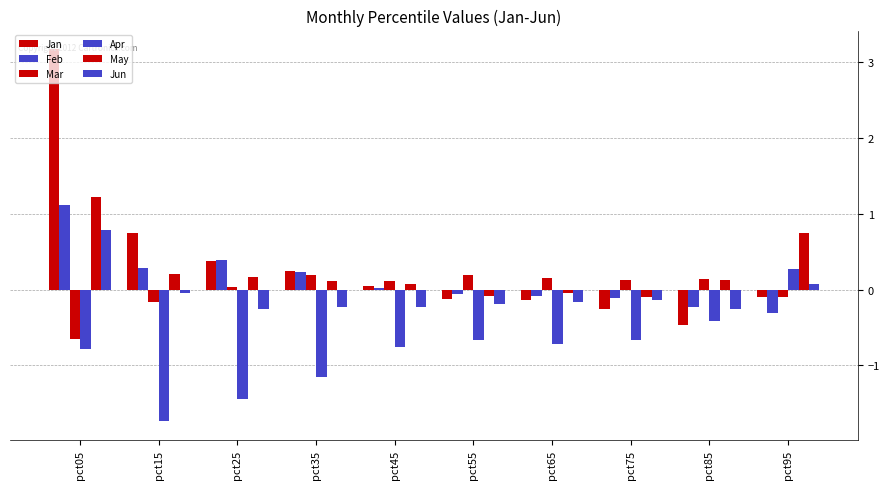

Reading right to left, transcribe all the data shown in this chart.

Jan: -0.1	-0.5	-0.3	-0.1	-0.1	0.0	0.2	0.4	0.7	3.2
Feb: -0.3	-0.2	-0.1	-0.1	-0.1	0.0	0.2	0.4	0.3	1.1
Mar: -0.1	0.1	0.1	0.2	0.2	0.1	0.2	0.0	-0.2	-0.7
Apr: 0.3	-0.4	-0.7	-0.7	-0.7	-0.8	-1.2	-1.4	-1.7	-0.8
May: 0.7	0.1	-0.1	-0.0	-0.1	0.1	0.1	0.2	0.2	1.2
Jun: 0.1	-0.3	-0.1	-0.2	-0.2	-0.2	-0.2	-0.3	-0.0	0.8